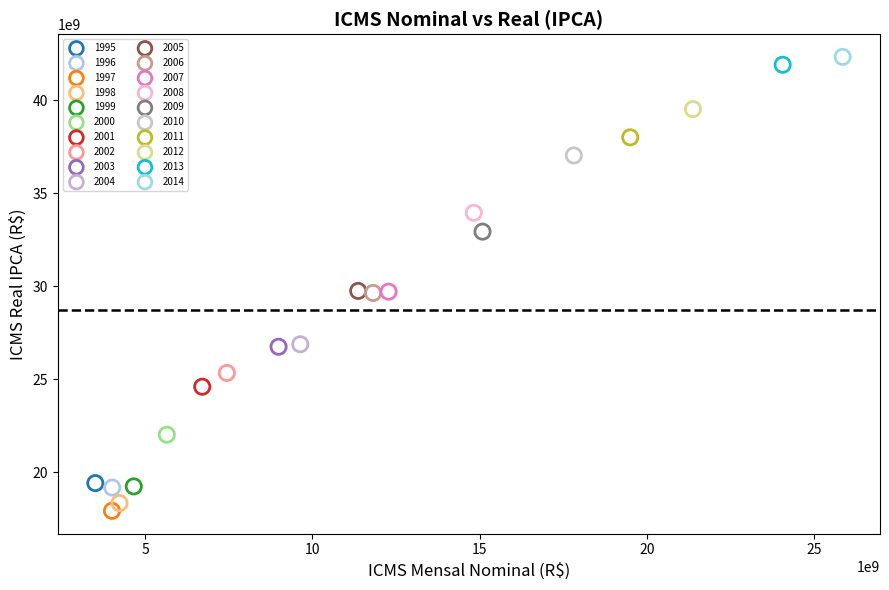

What are all the series names shown in the legend?

1995, 1996, 1997, 1998, 1999, 2000, 2001, 2002, 2003, 2004, 2005, 2006, 2007, 2008, 2009, 2010, 2011, 2012, 2013, 2014